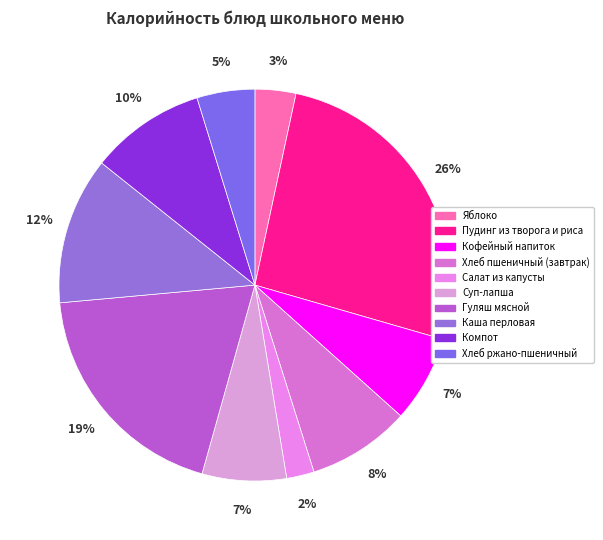

Between Хлеб ржано-пшеничный and Хлеб пшеничный (завтрак), which is larger?

Хлеб пшеничный (завтрак)